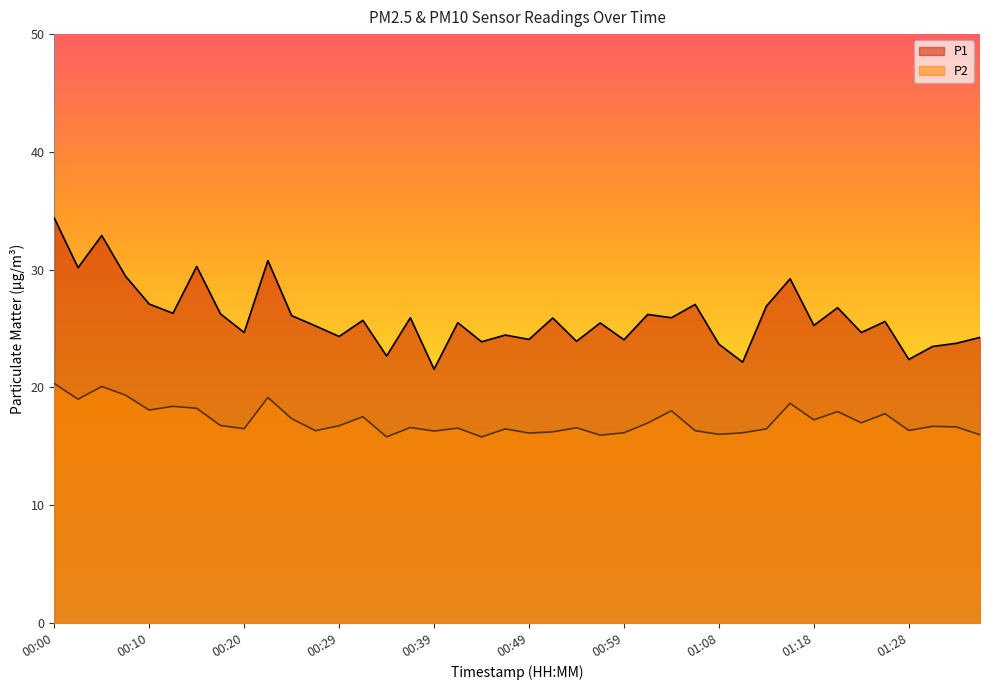

Which series has the widest spread of values?

P1